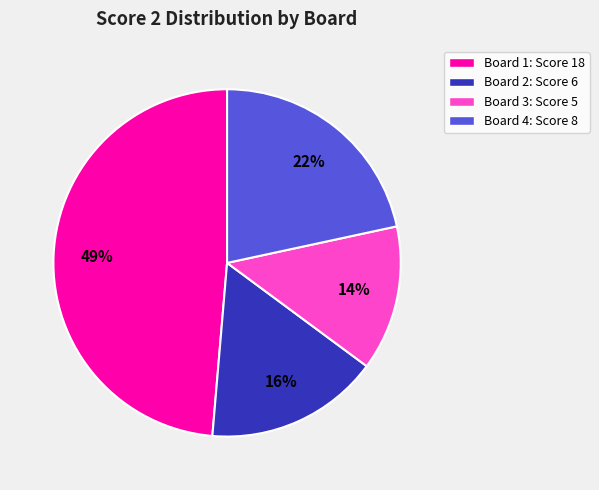

To the nearest percent, what is the difference between the largest and smallest slice percentages?

35%